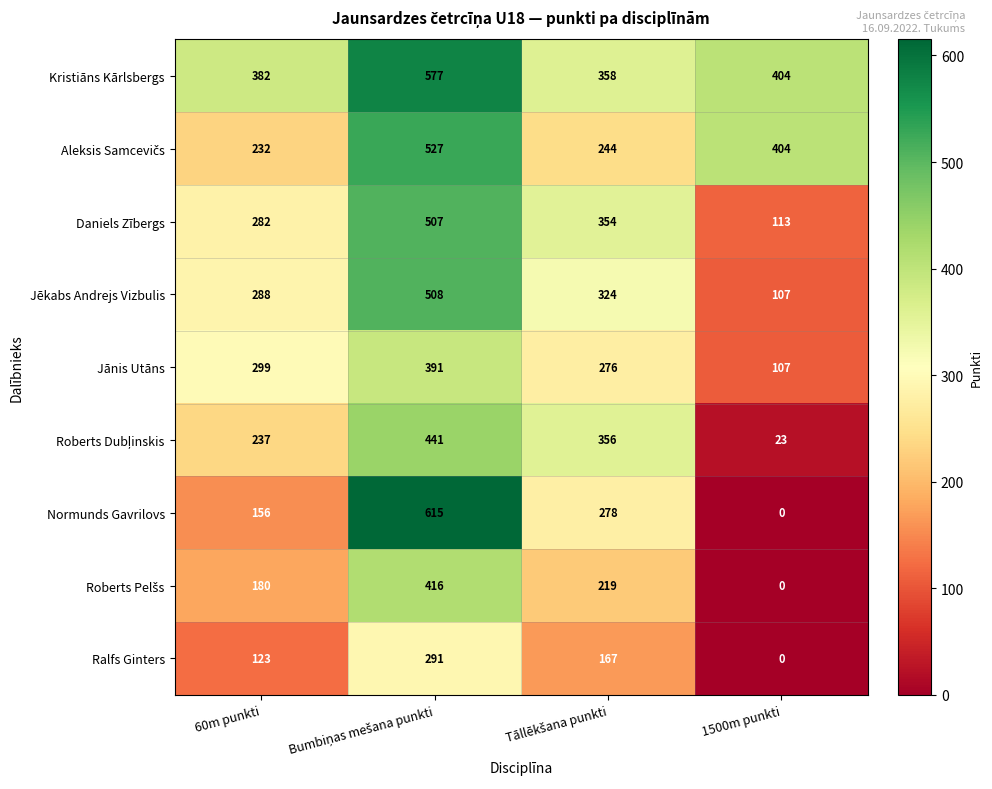

What is the difference between the maximum and minimum values in the Normunds Gavrilovs series?

615